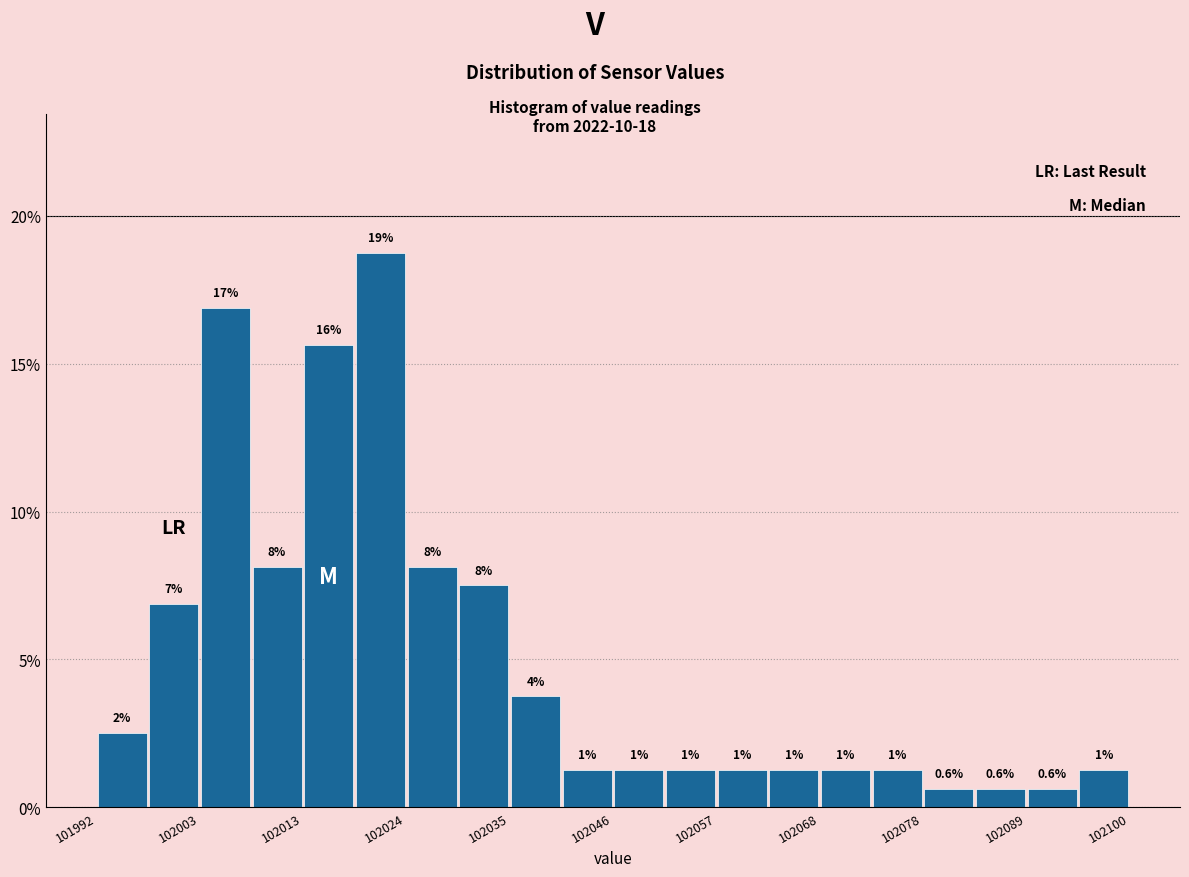

Read against the x-axis, roughly where is the centre of the tallest bar?

102022